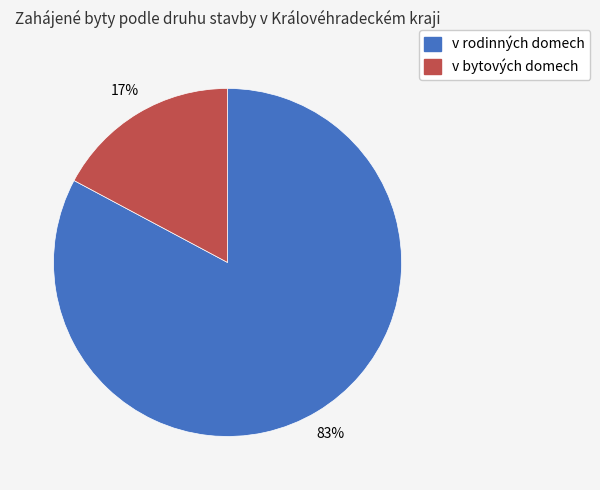

To the nearest percent, what portion does v bytových domech represent?

17%